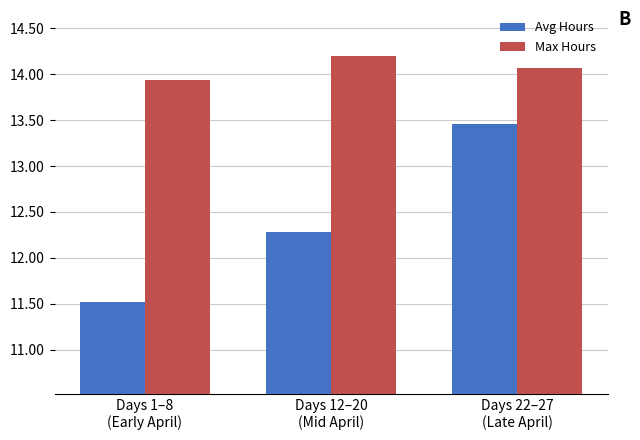

The value of Max Hours at Days 22–27
(Late April) is 14.1. True or false?

True